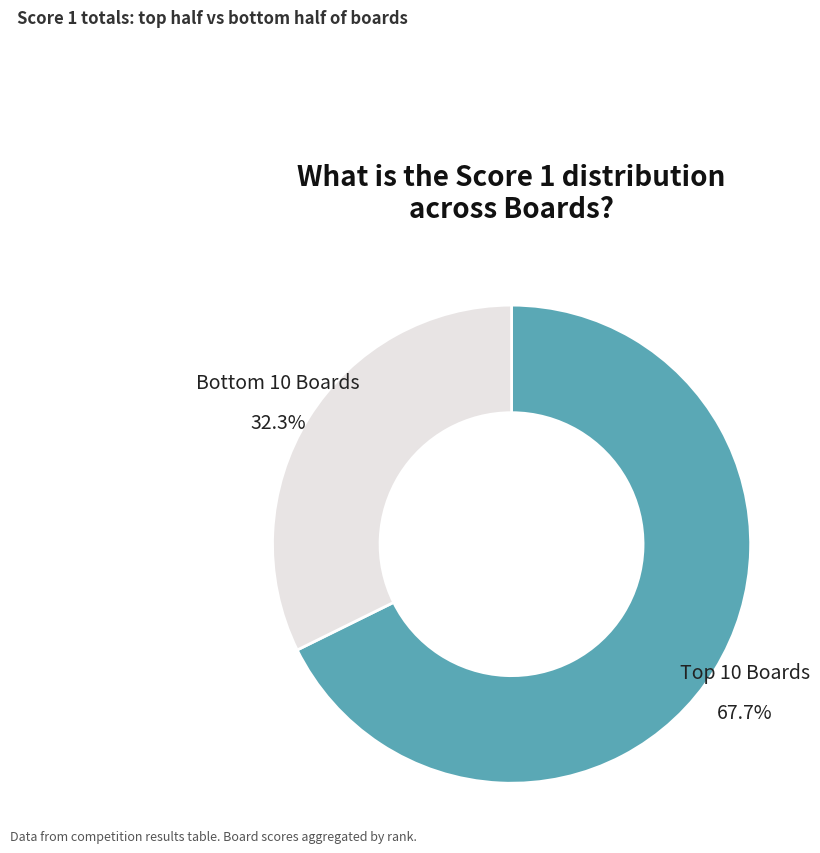

Does any single category account for the majority?

Yes